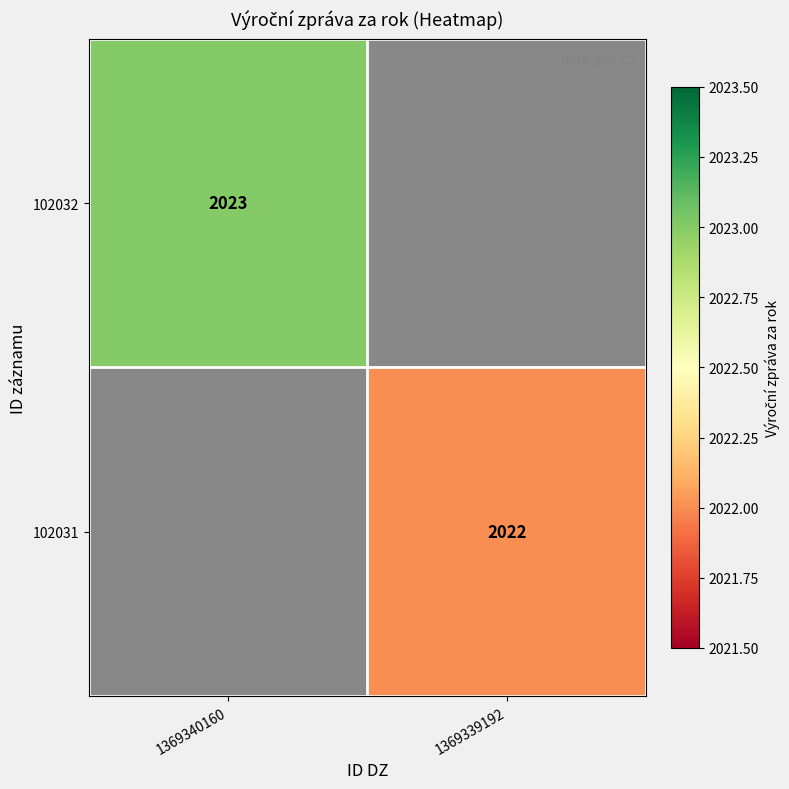

How many categories are shown in the chart?

2